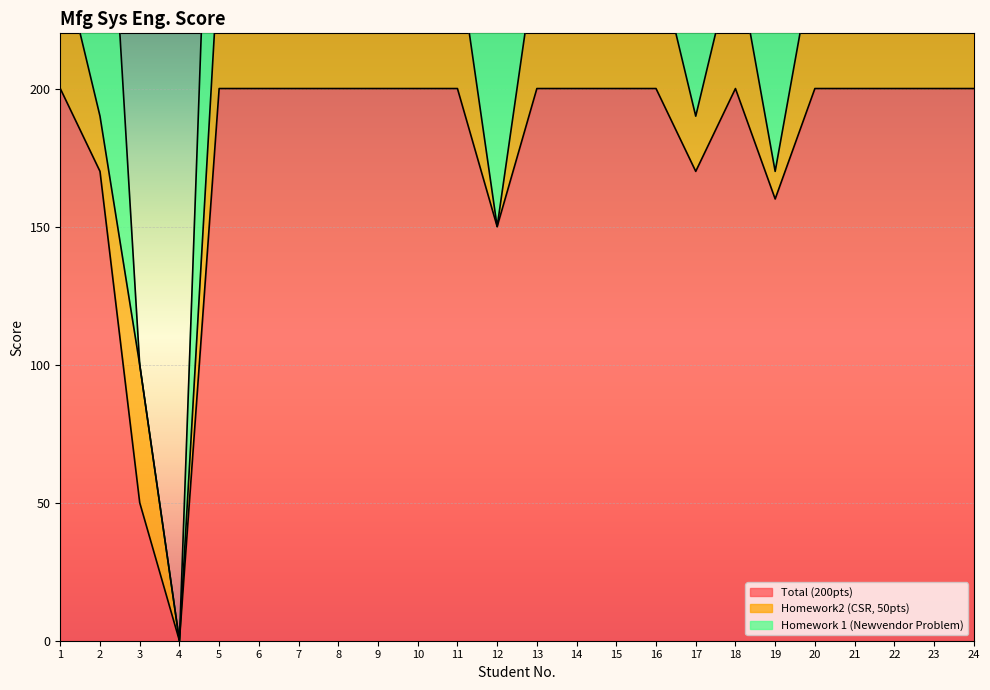

Is it true that Total (200pts) equals 170 at 17?

True